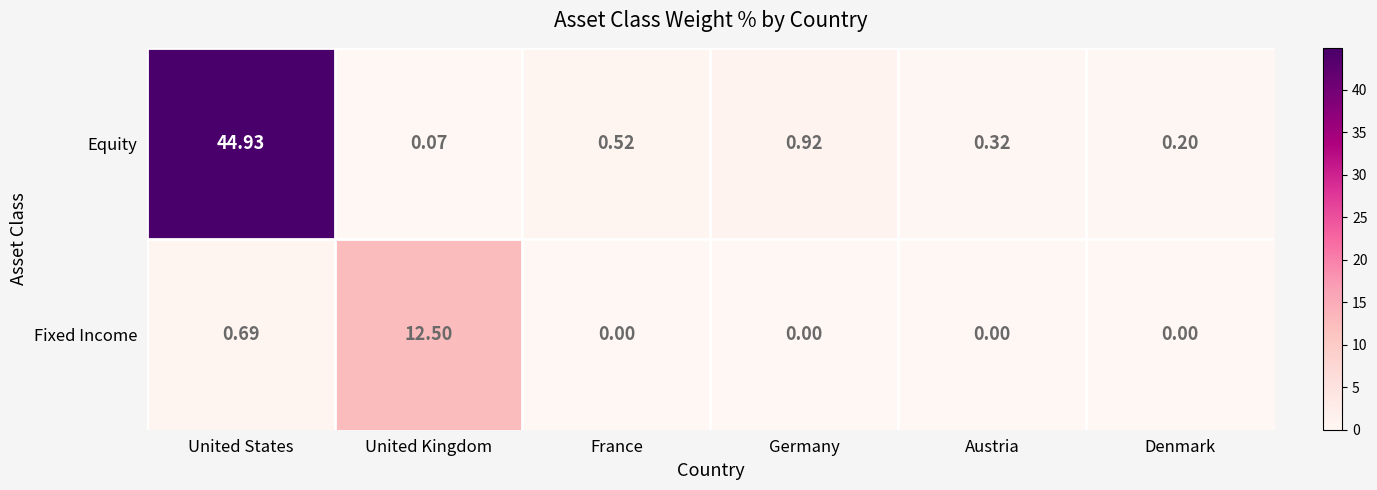

Which series has the widest spread of values?

Equity